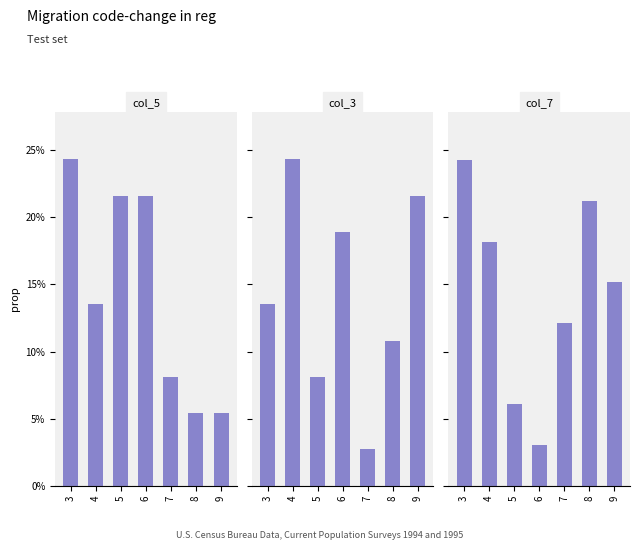

What are all the series names shown in the legend?

col_5, col_3, col_7